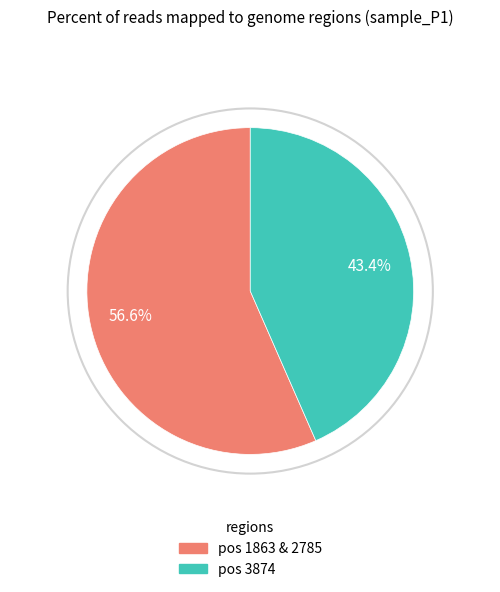

Does any single category account for the majority?

Yes